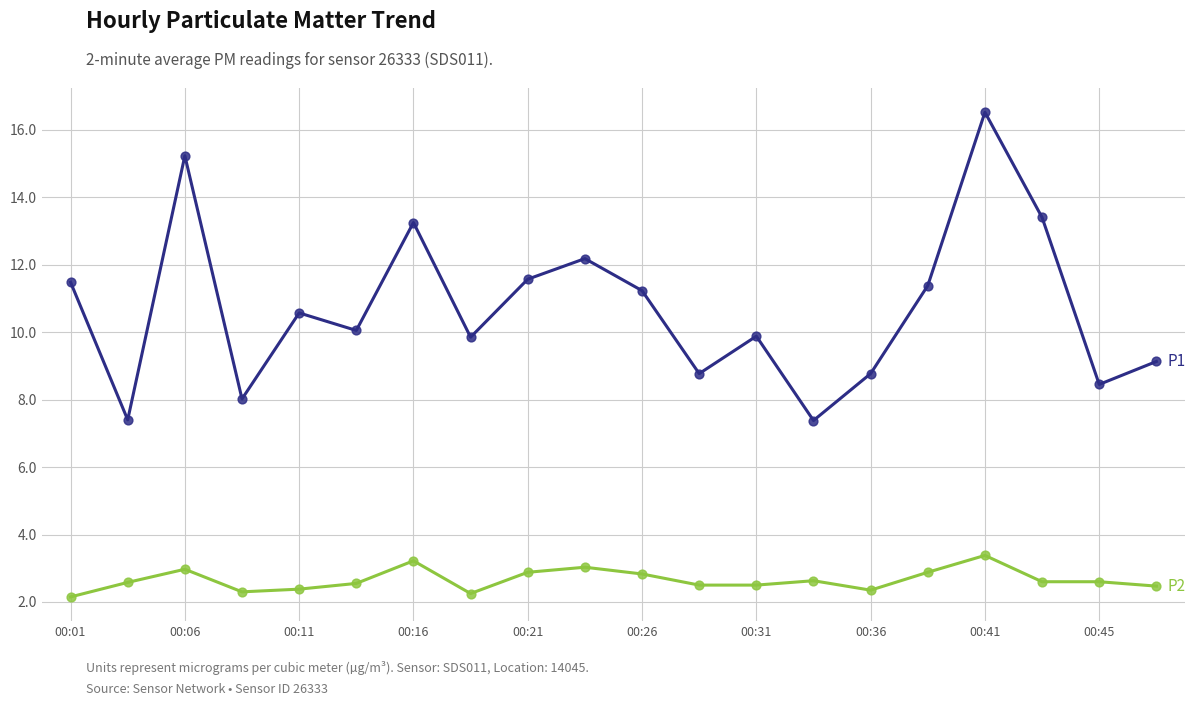

What is the maximum value shown in the chart?

16.5